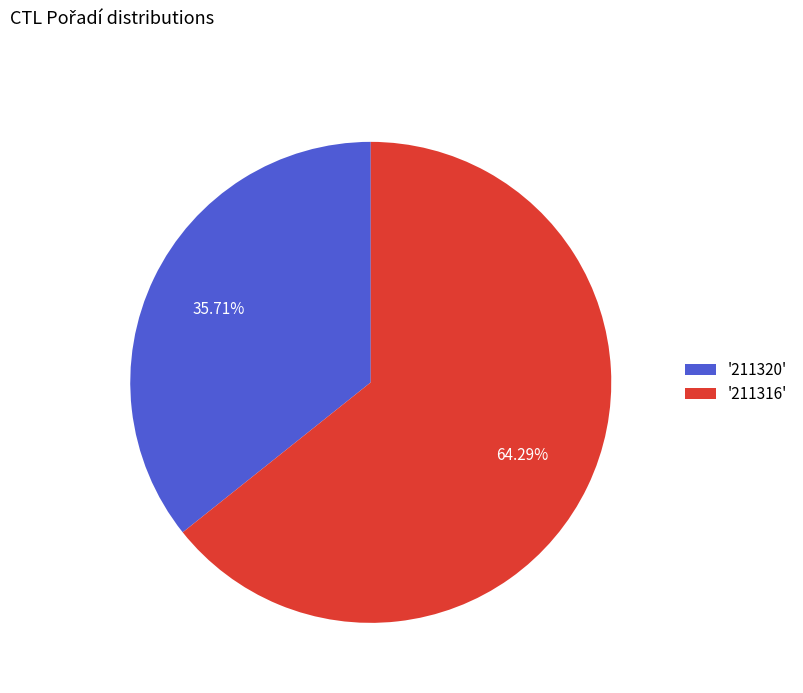

Do '211320' and '211316' together represent more than half of the pie?

Yes